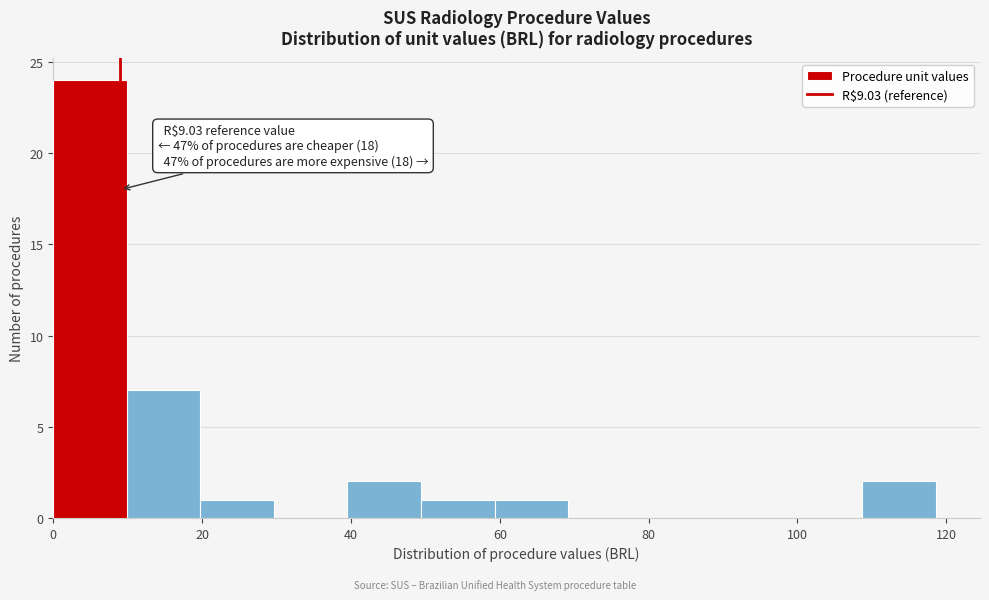

Which range on the x-axis has the tallest bar?

0 to 10